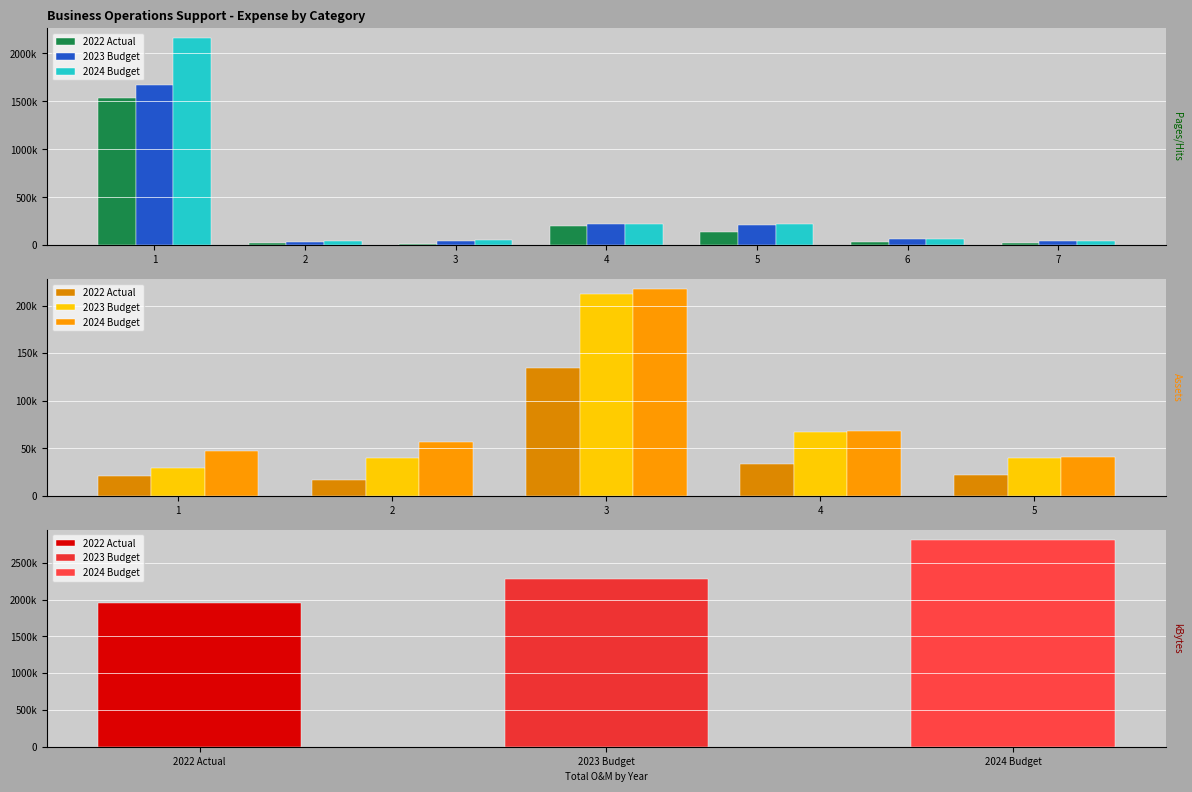

True or false: 2024 Budget has a value of 56481.6 at 2.

True